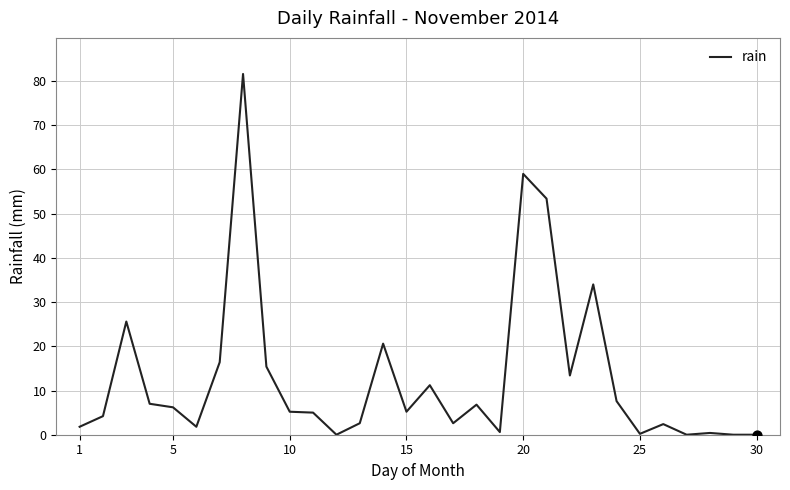

What is the maximum value shown in the chart?

81.6